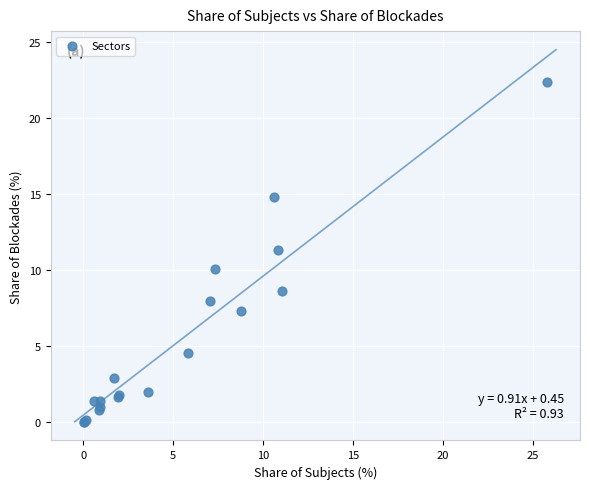

What Y value in the scatter plot is closest to 11?

11.3